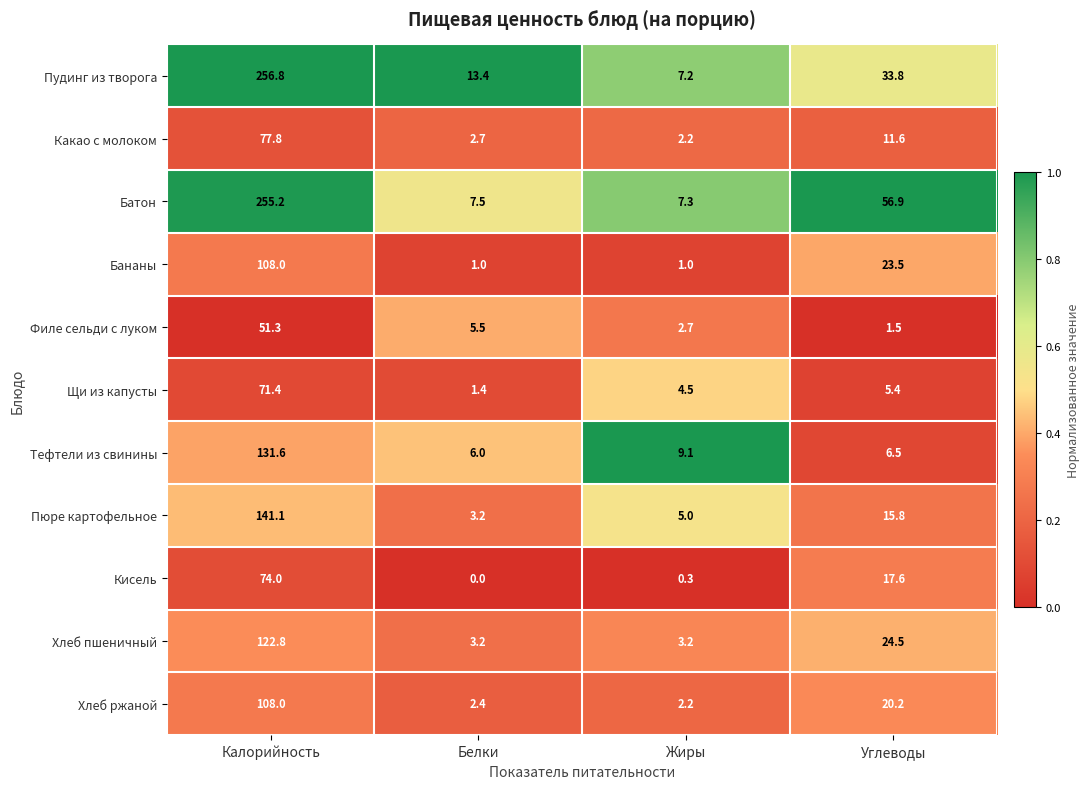

Which series has the largest total across all categories?

Батон